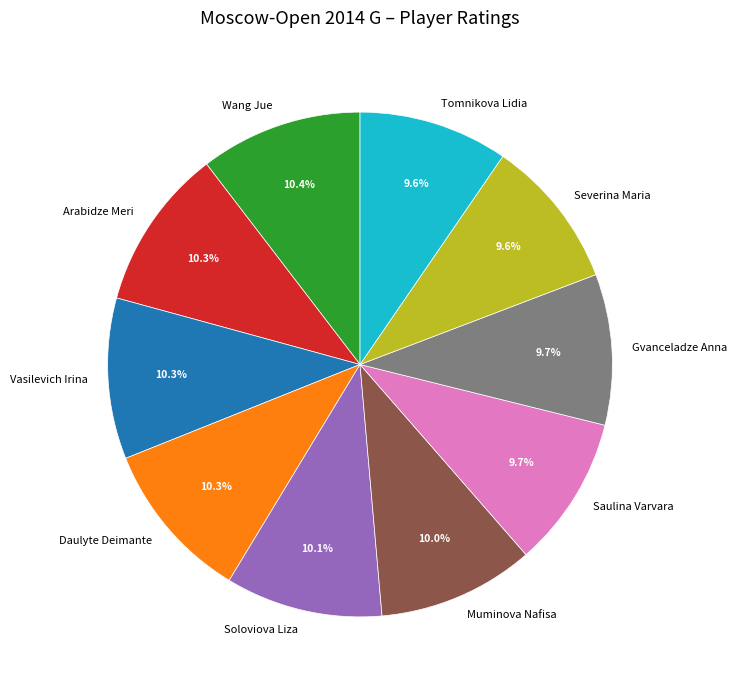

The Wang Jue slice represents 10% of the pie. True or false?

True